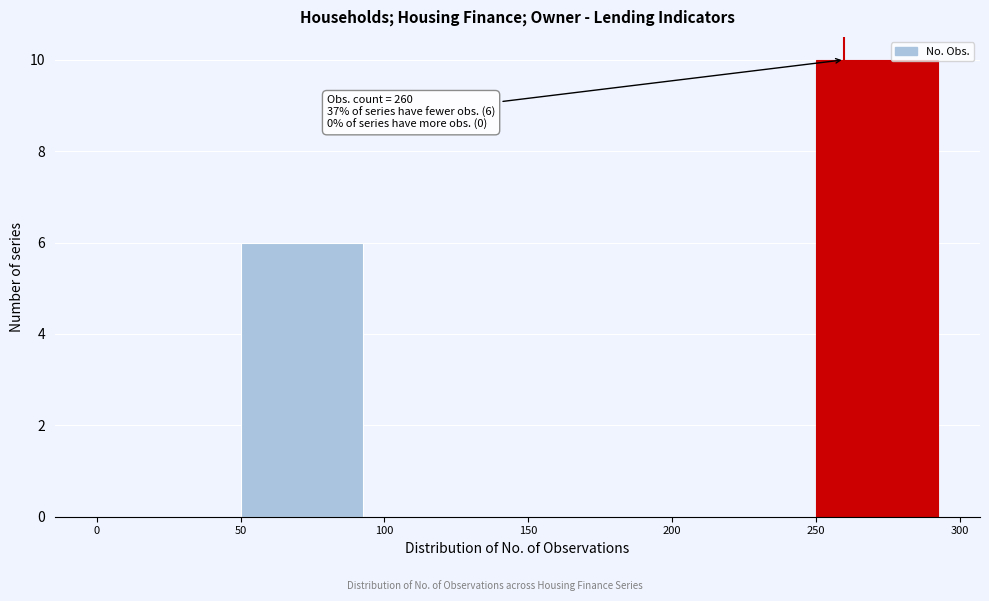

Over which range of the x-axis is the bar tallest?

250 to 300